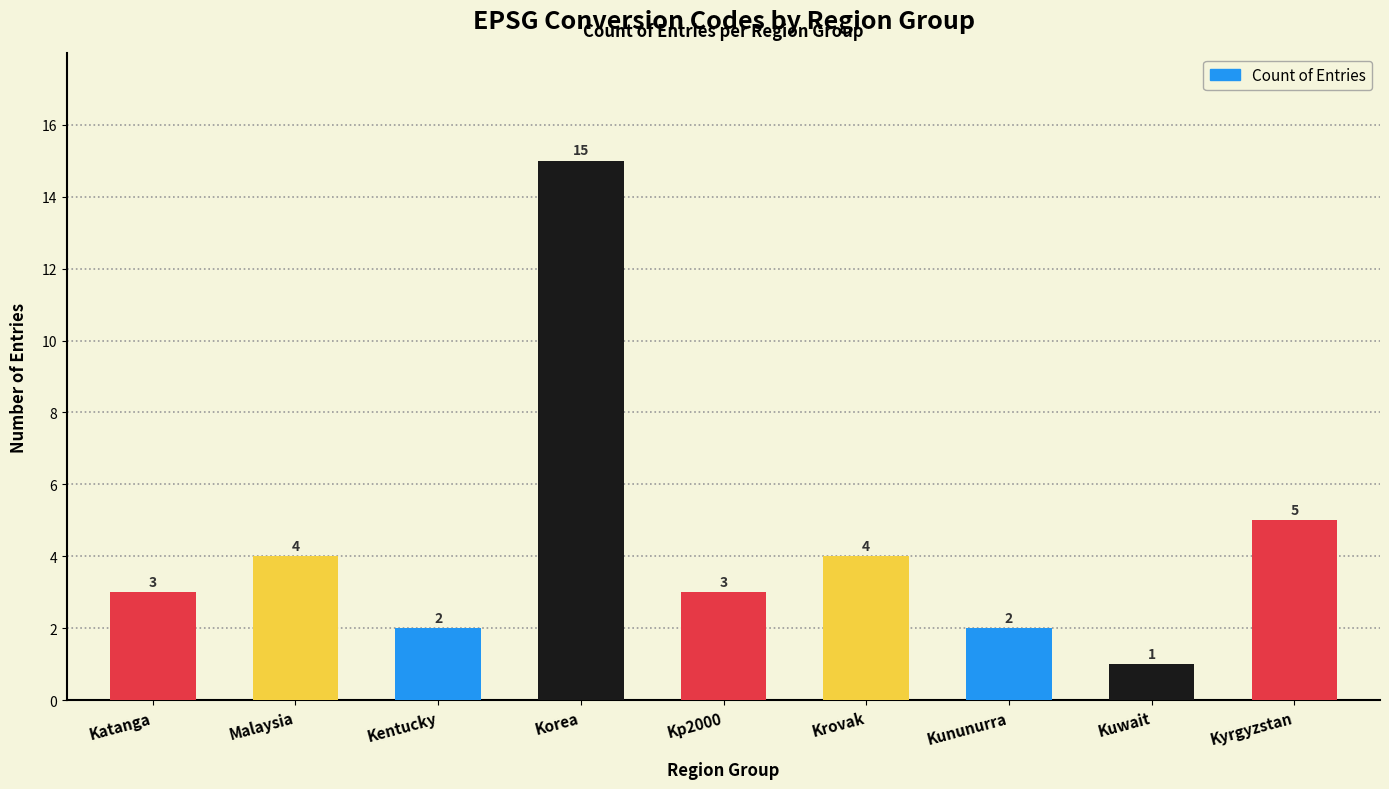

What is the sum of all values?

39